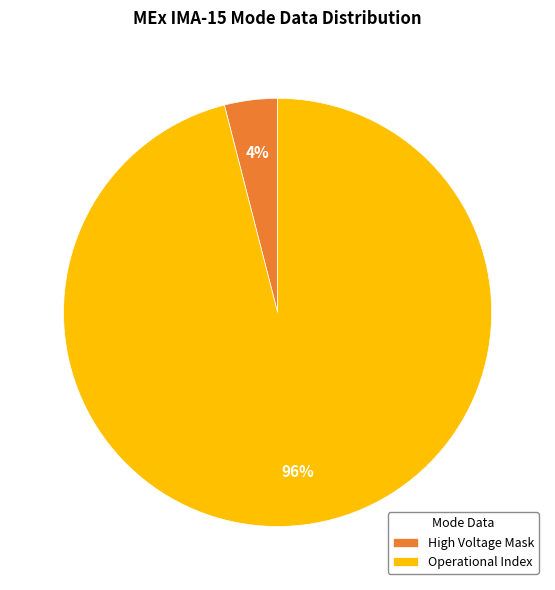

Count the number of slices in the pie.

2